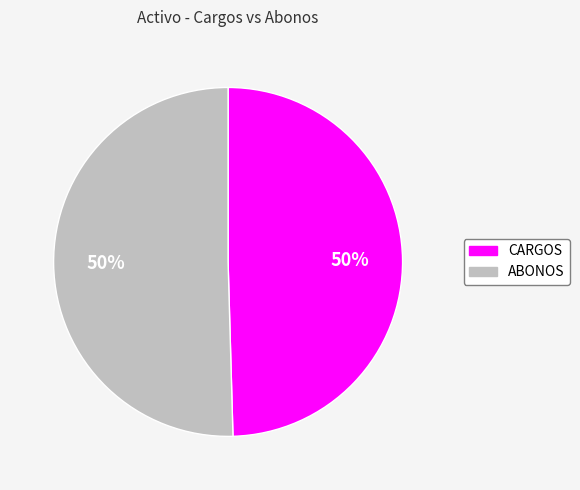

True or false: CARGOS accounts for 50% of the total.

True